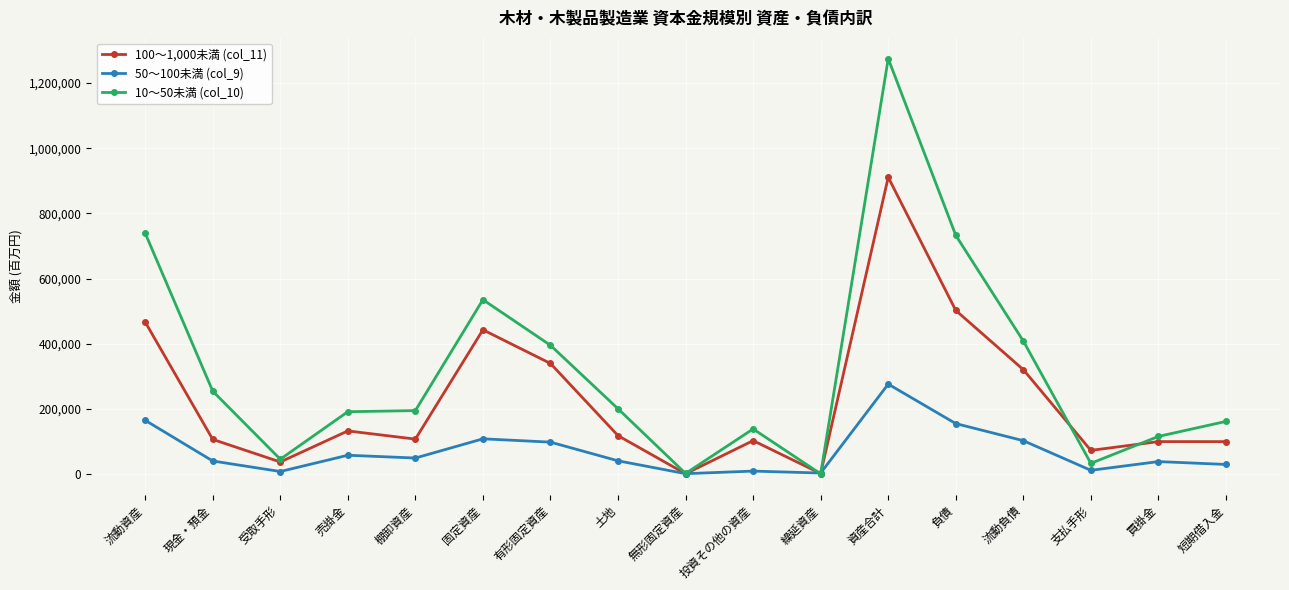

What is the total value across all series at 受取手形?

90265